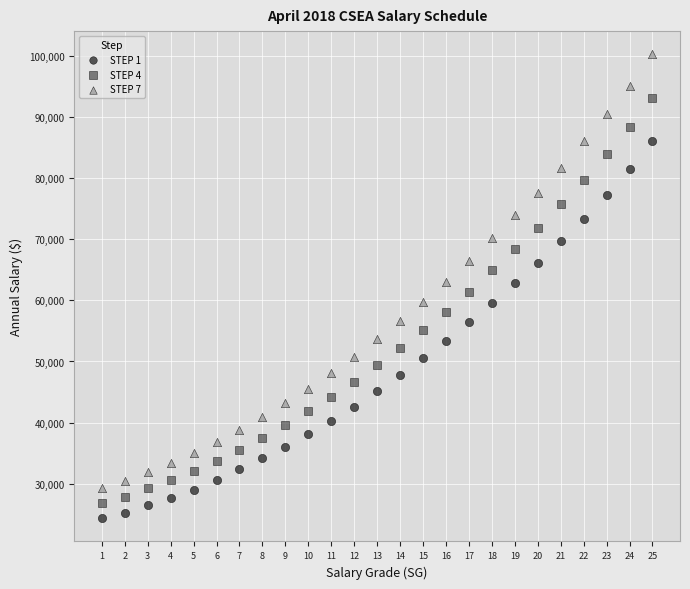

Across all data points, what is the range of Y values (max minus min)?

75951